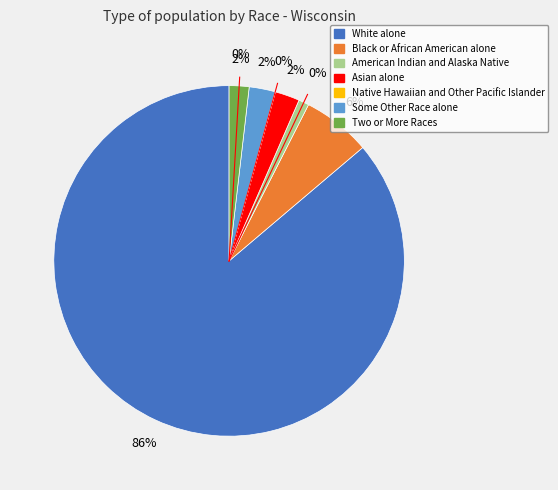

Is White alone the majority of the pie?

Yes